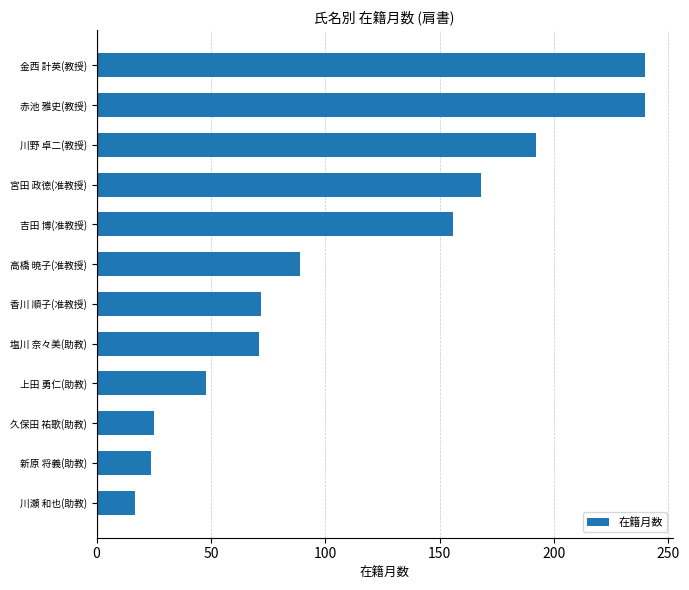

Does the chart contain any negative values?

No